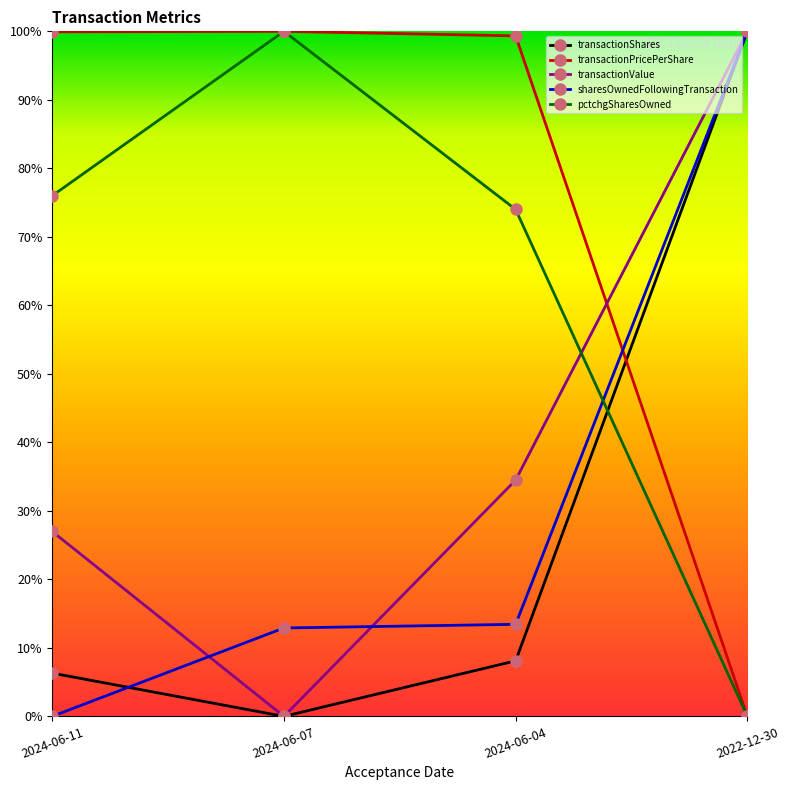

What is the difference between the highest and lowest values at 2024-06-07?

1.0